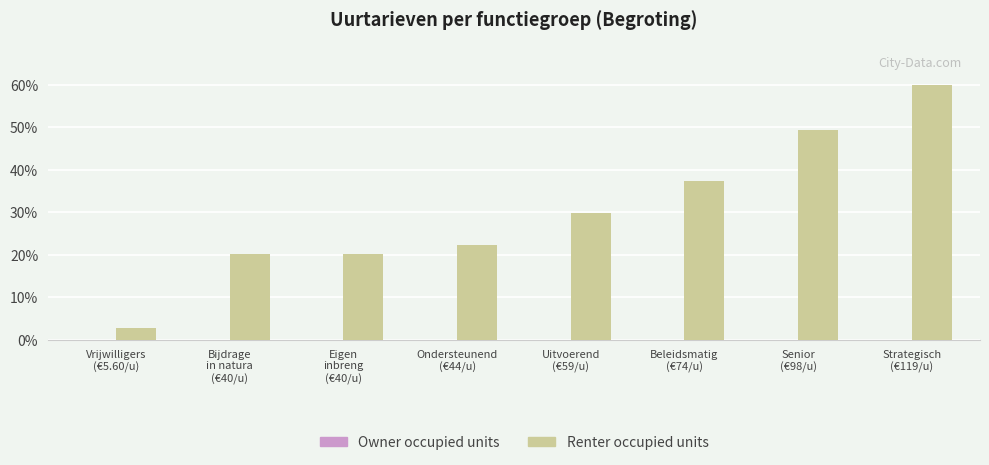

What is the greatest value displayed?

60.0